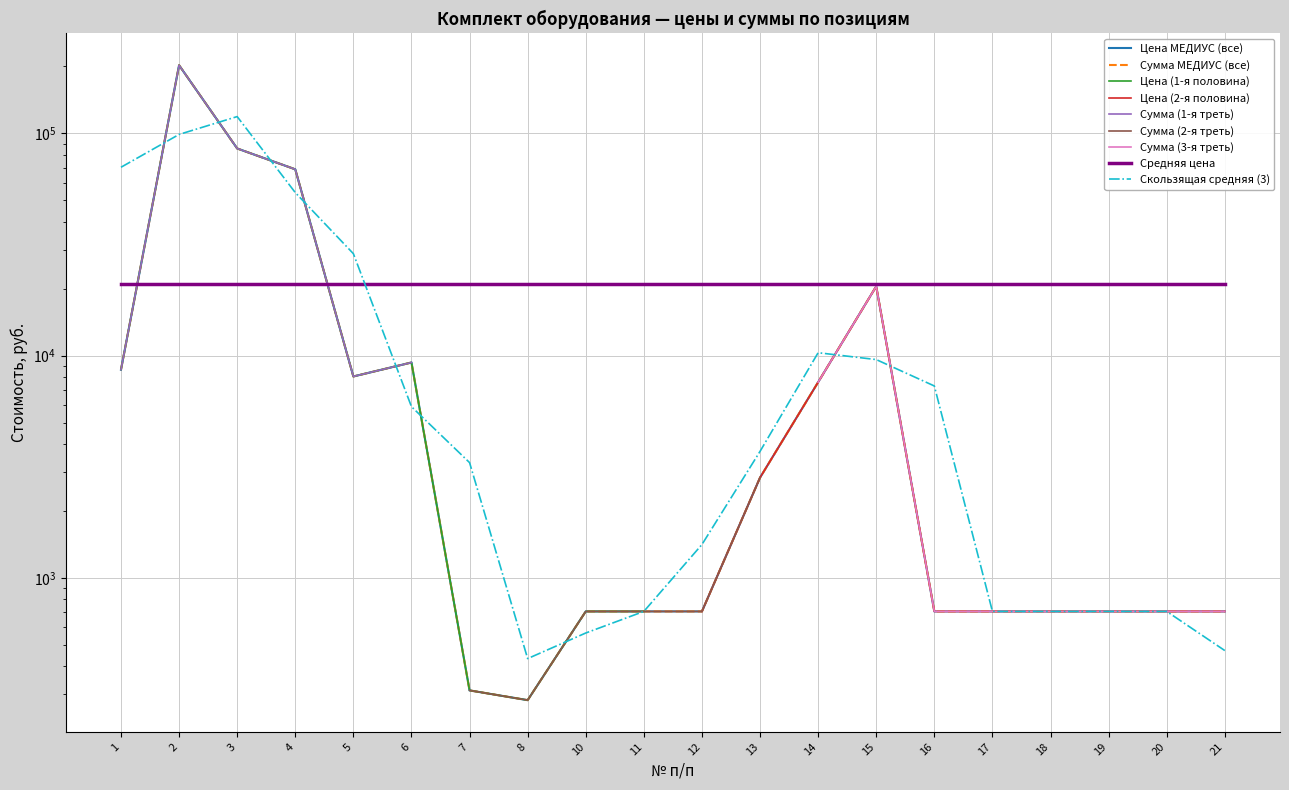

What is the maximum value shown in the chart?

202500